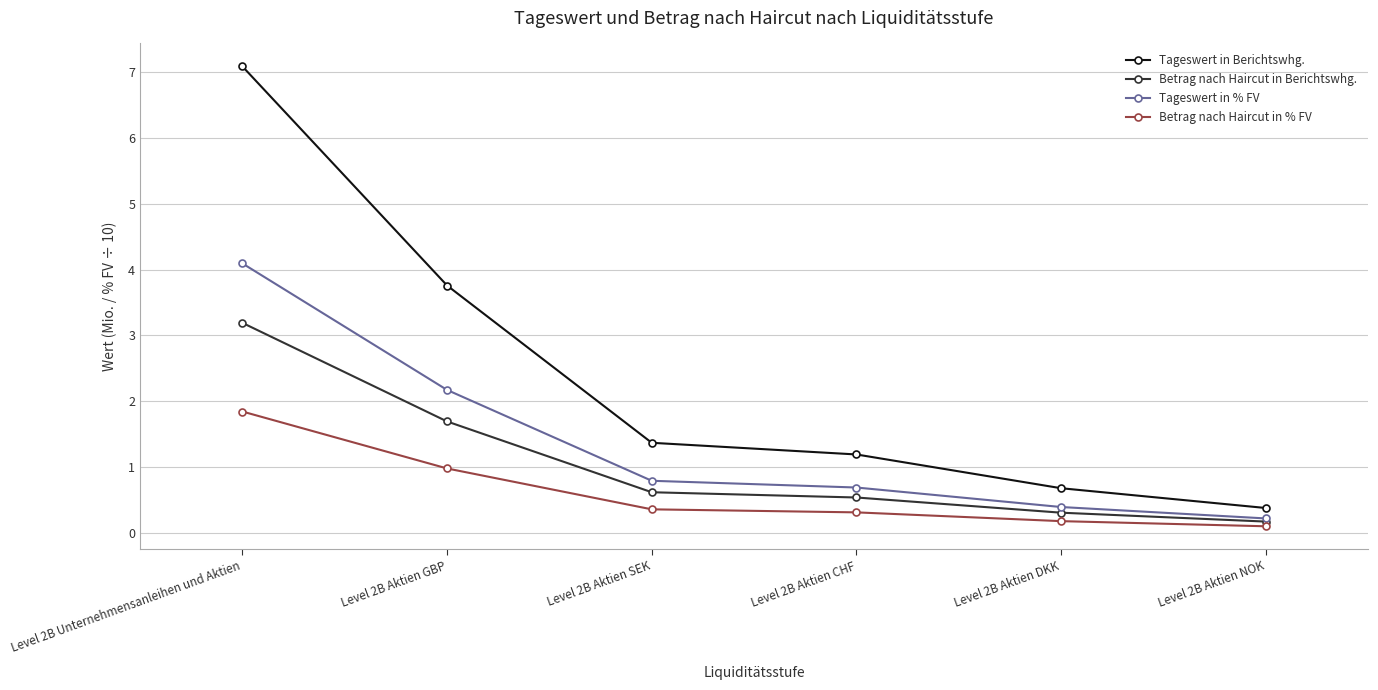

True or false: Tageswert in Berichtswhg. and Betrag nach Haircut in Berichtswhg. cross at least once.

False